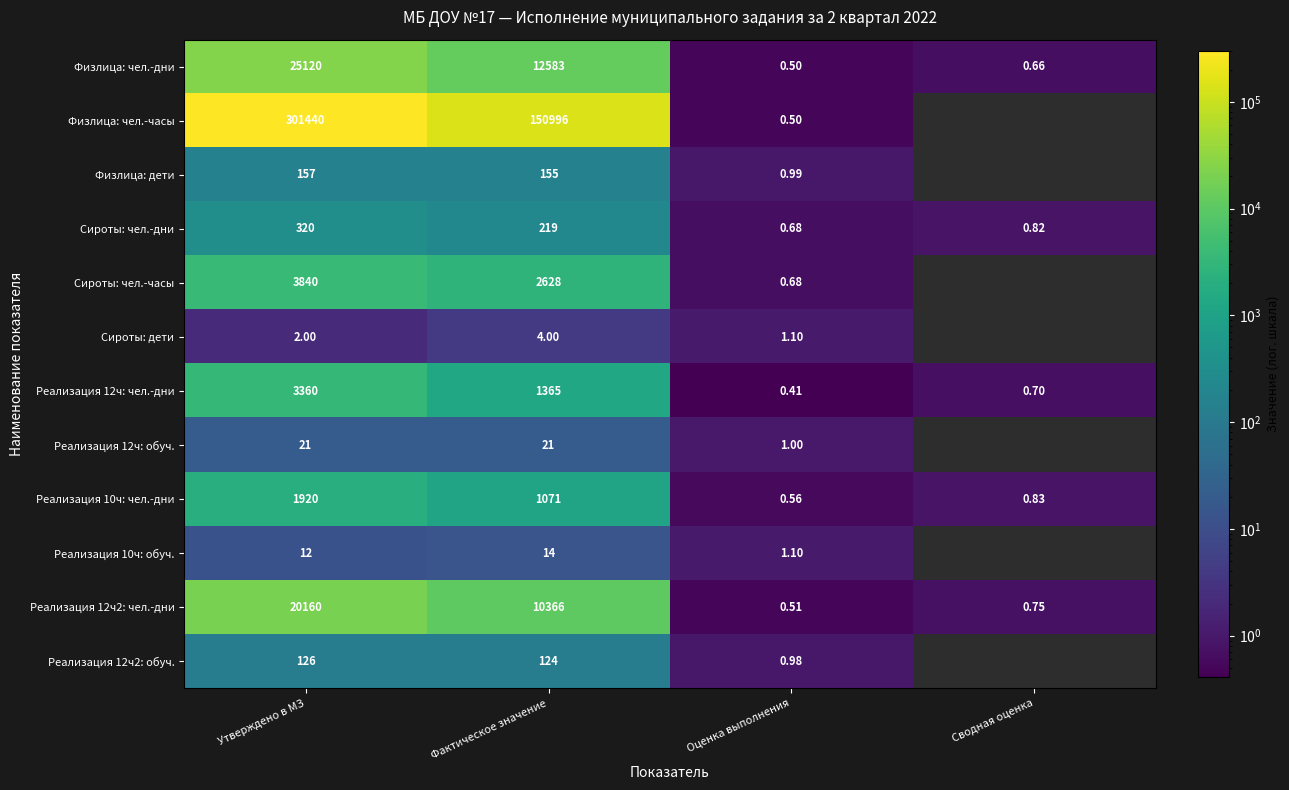

At which label does Реализация 12ч: чел.-дни first exceed 1365?

Утверждено в МЗ